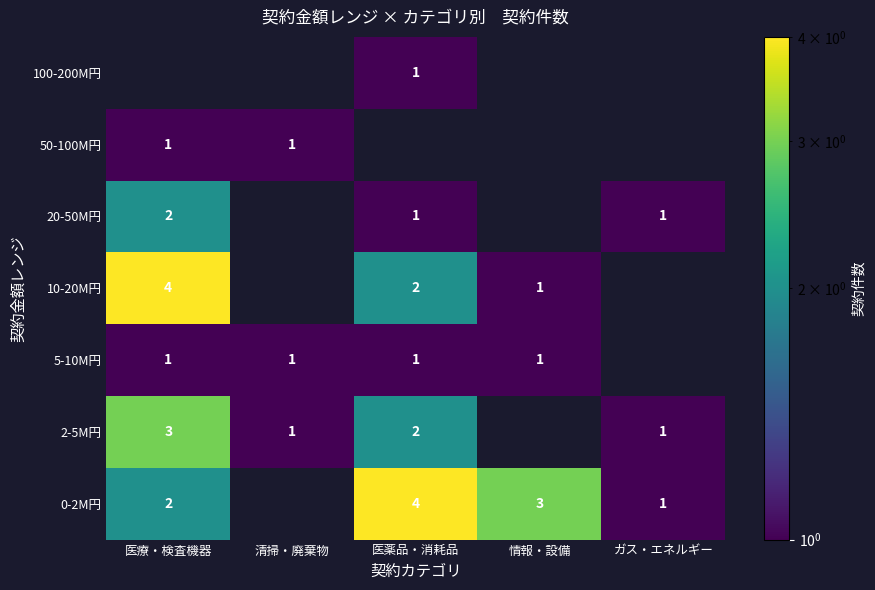

The 20-50M円 series shows 2 at 医療・検査機器. True or false?

True